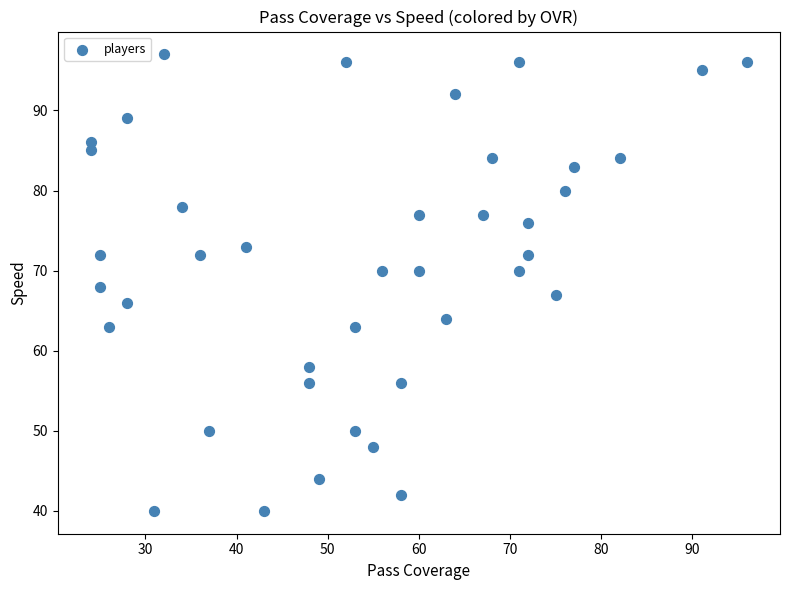

What is the range of X values (max minus min)?

72